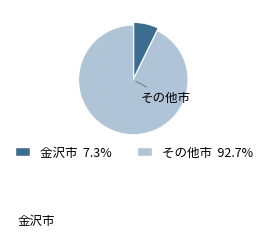

Does any single category account for the majority?

Yes